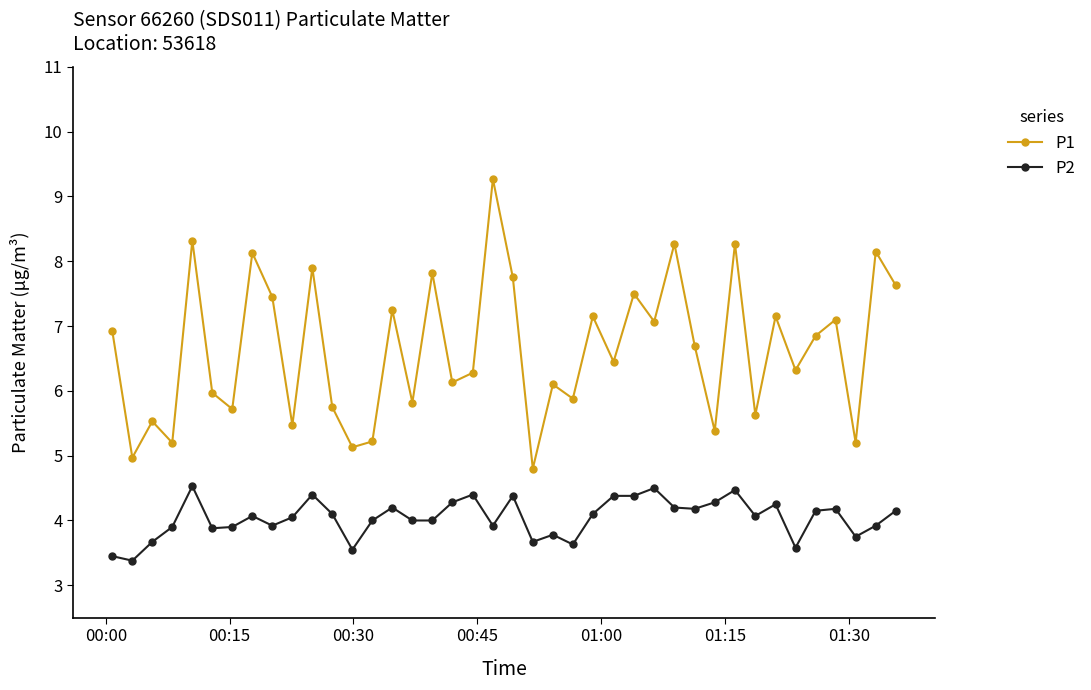

In P1, how many points are higher than both neighbors (excluding endpoints)?

15